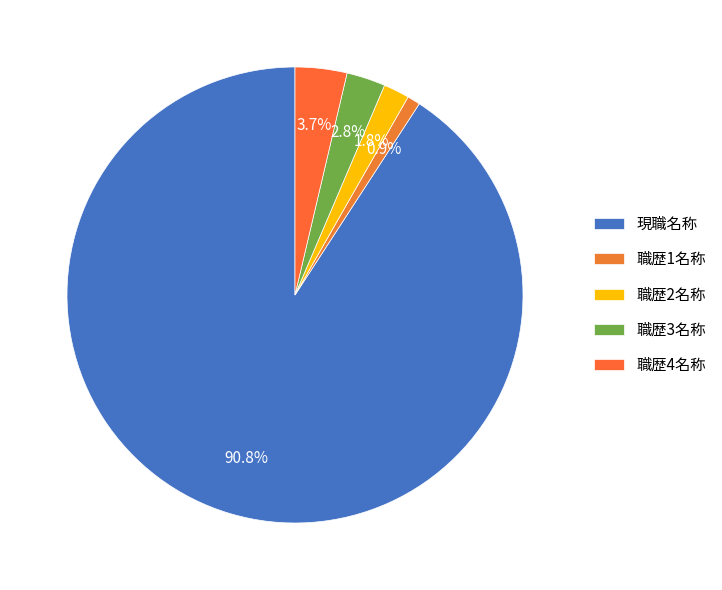

Between 職歴4名称 and 職歴1名称, which is larger?

職歴4名称